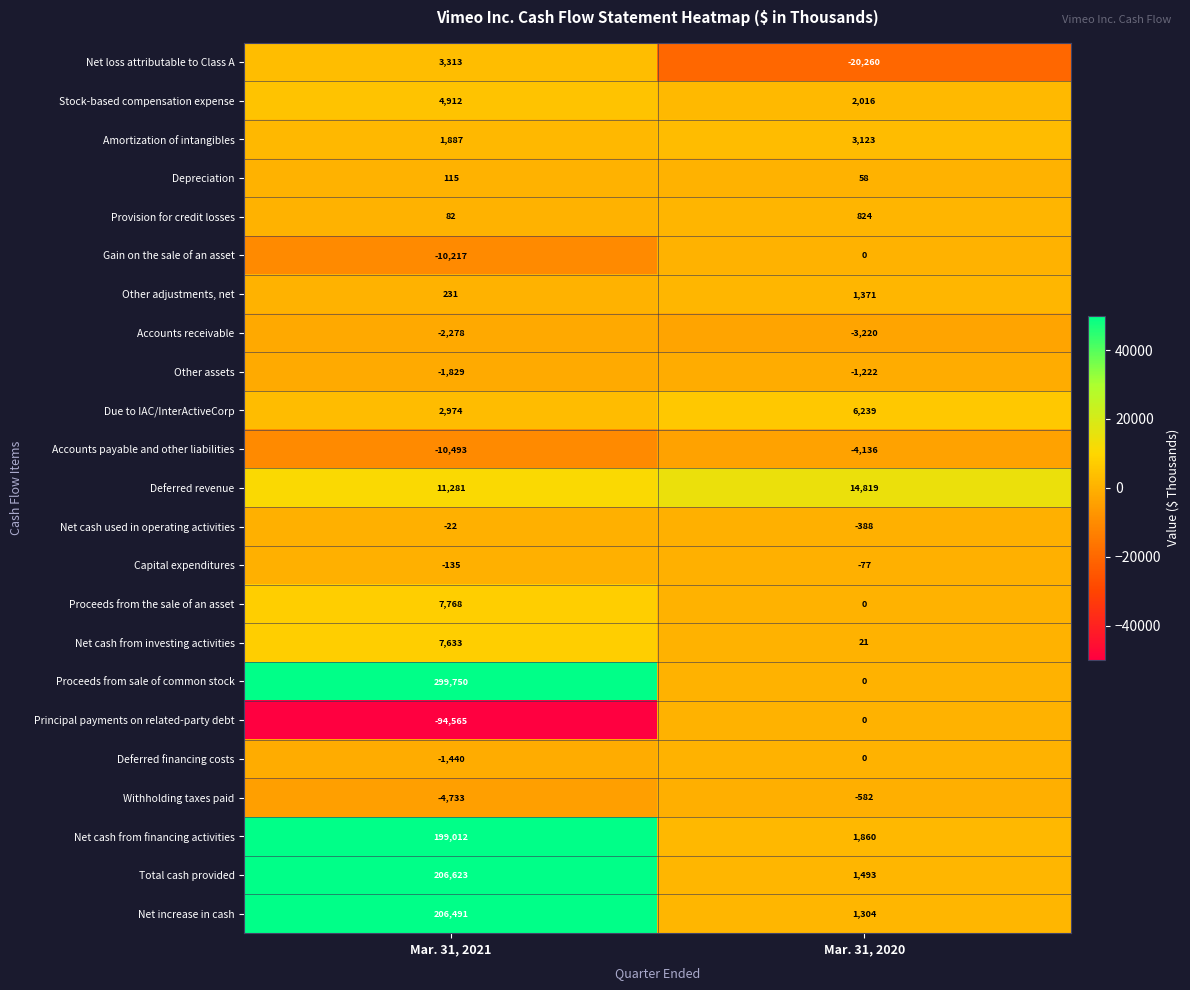

Which category has the highest value across all series?

Mar. 31, 2021